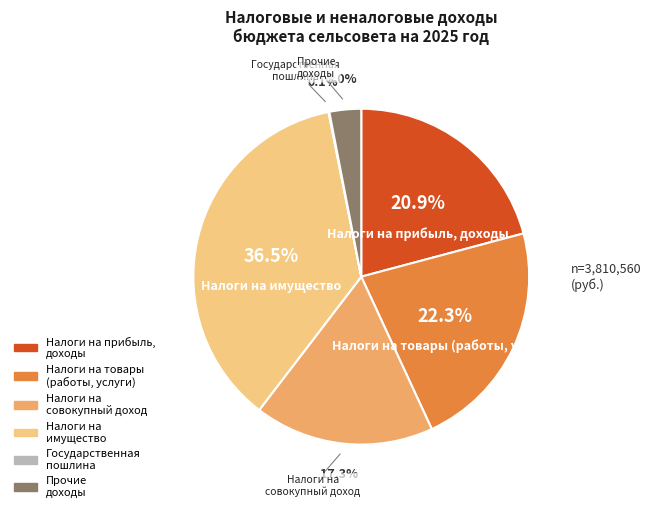

Which category has the biggest portion of the pie?

Налоги на имущество